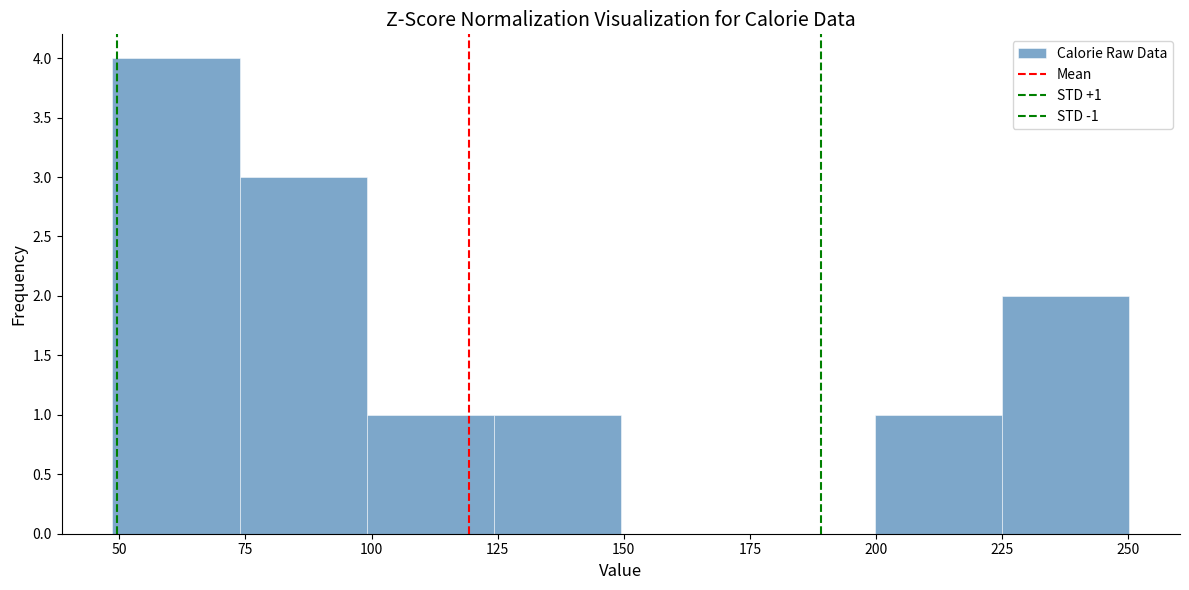

Over which range of the x-axis is the bar tallest?

50 to 75